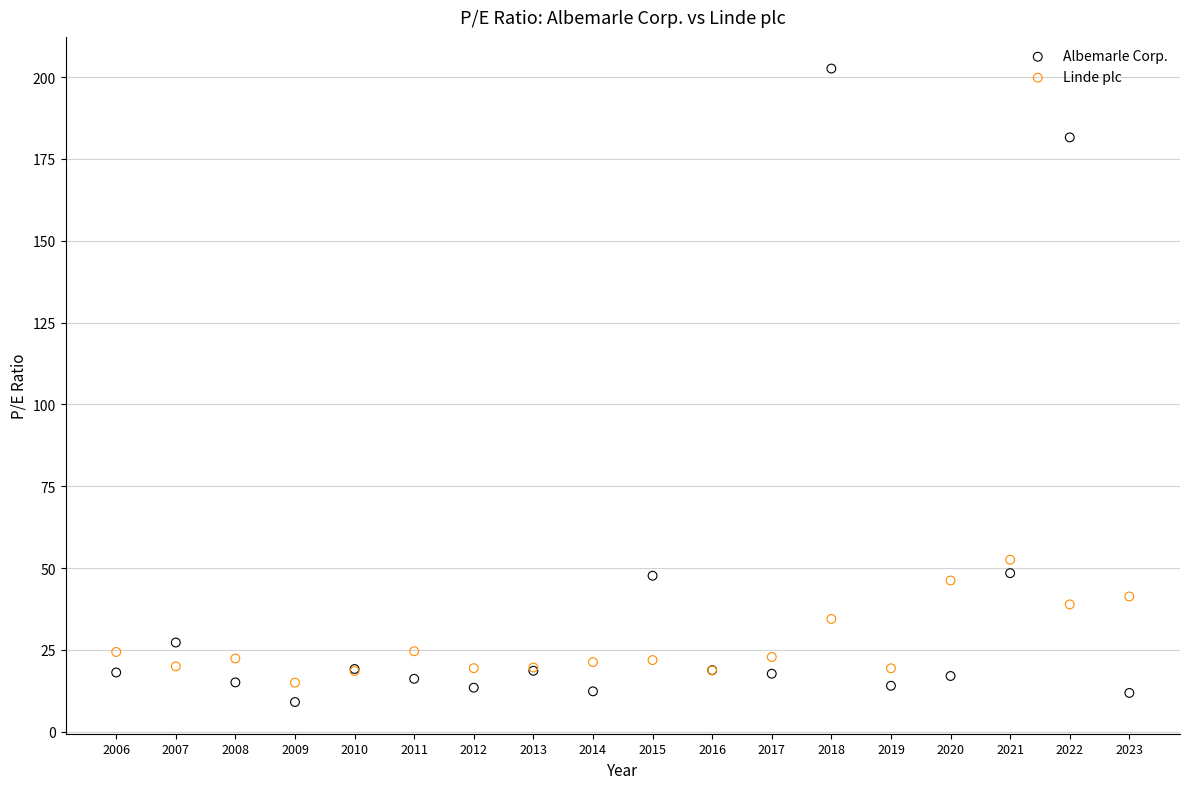

Across all series, what Y value is closest to 105?

52.6